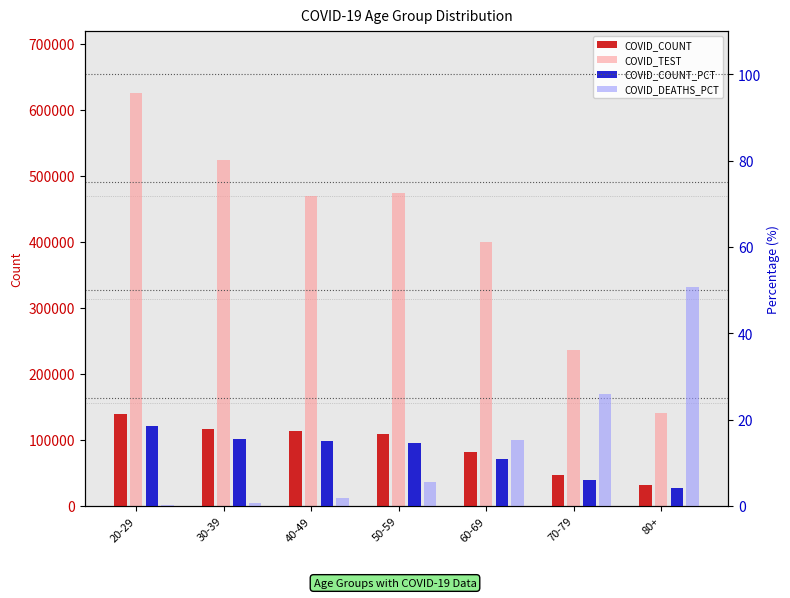

True or false: COVID_TEST has a value of 236275.0 at 70-79.

True